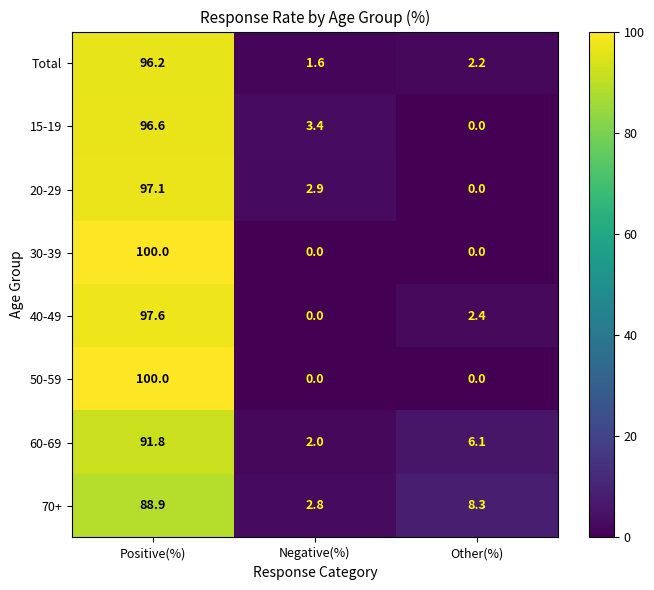

How many values in 20-29 are above zero?

2